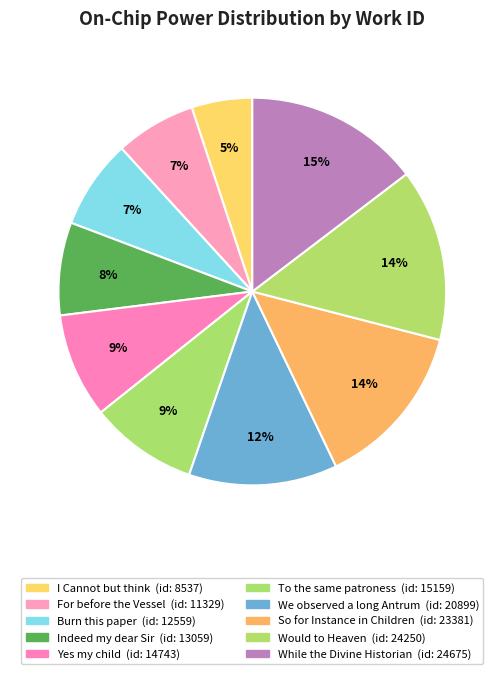

Does any single category account for the majority?

No